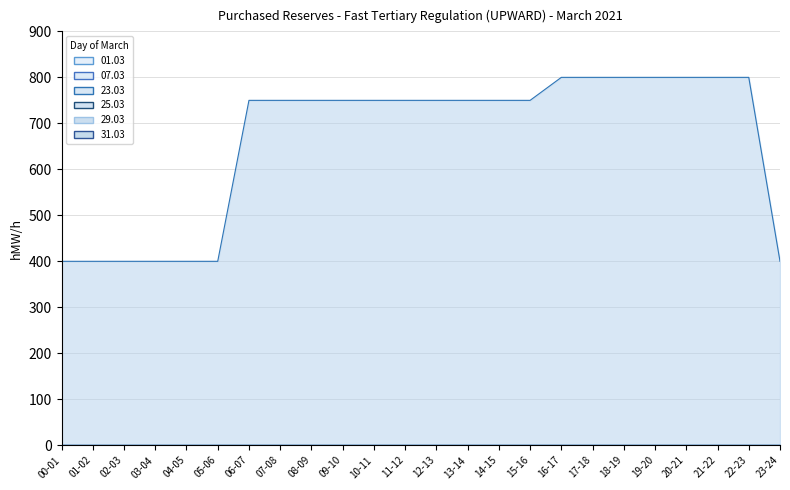

Does the chart display data point markers on the line(s)?

No